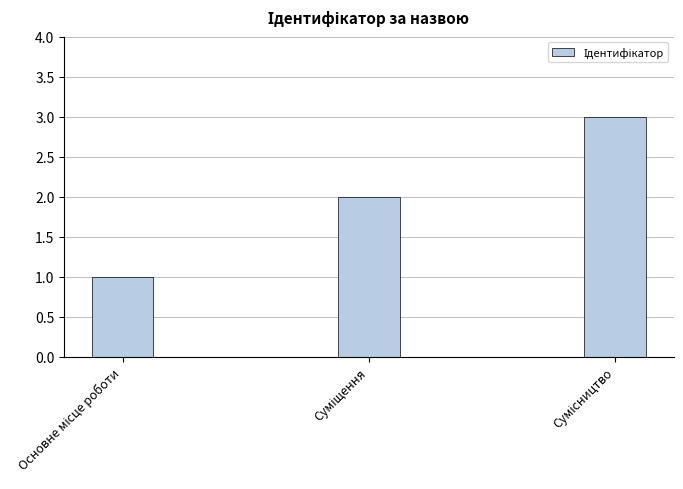

What is the sum of all values?

6